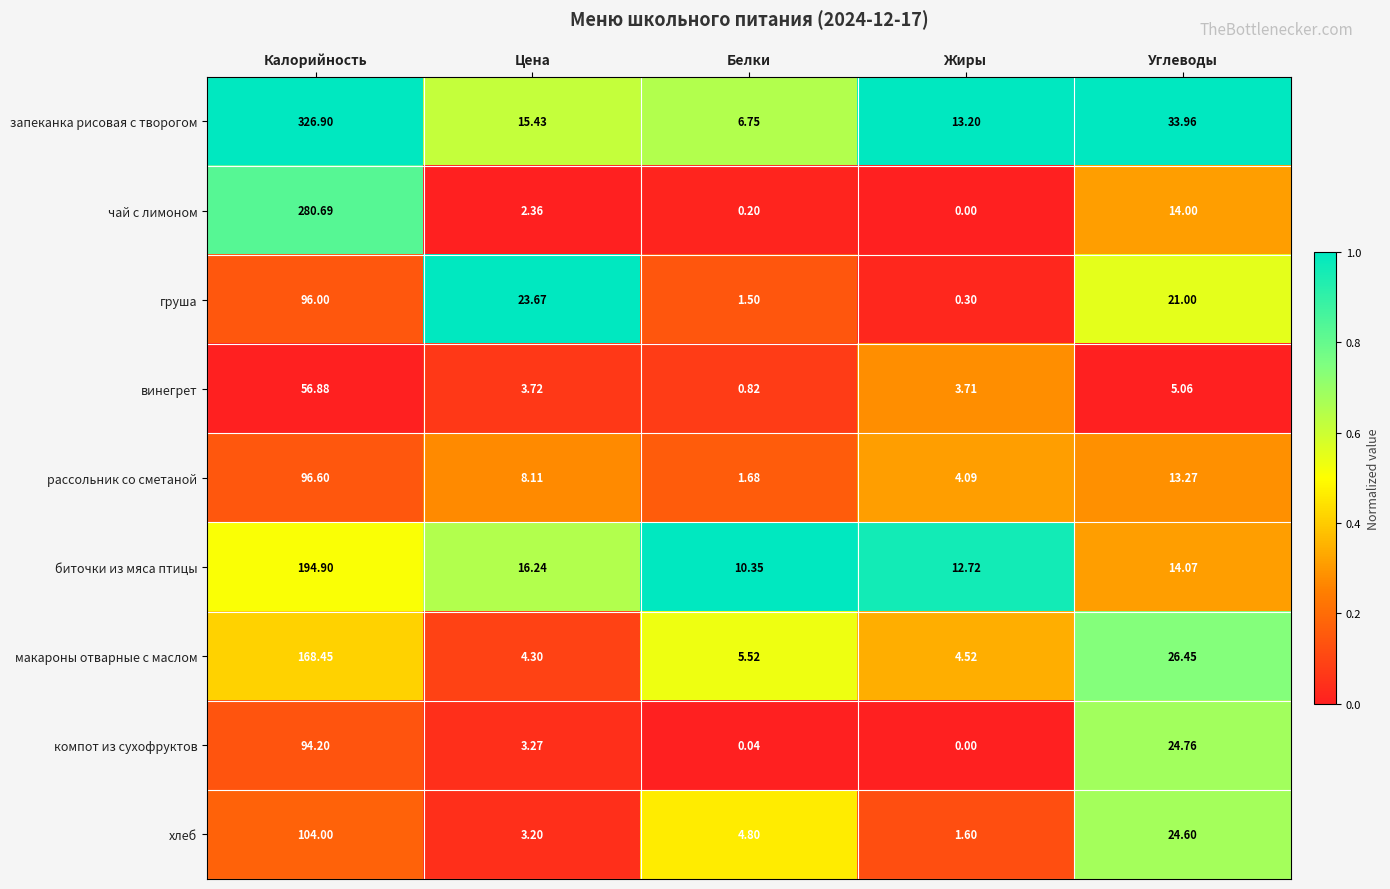

Is the value of компот из сухофруктов at Калорийность greater than the value of винегрет at Цена?

Yes